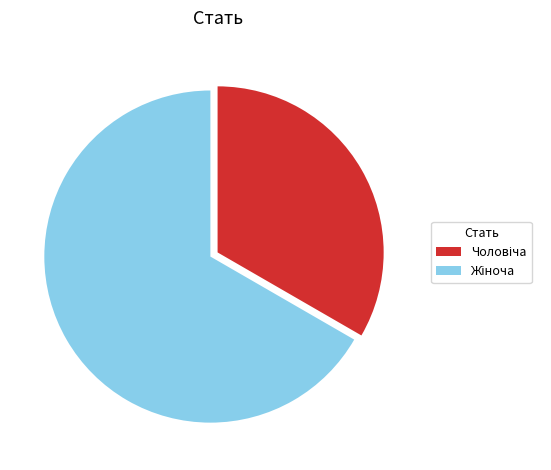

Does any single category account for the majority?

Yes